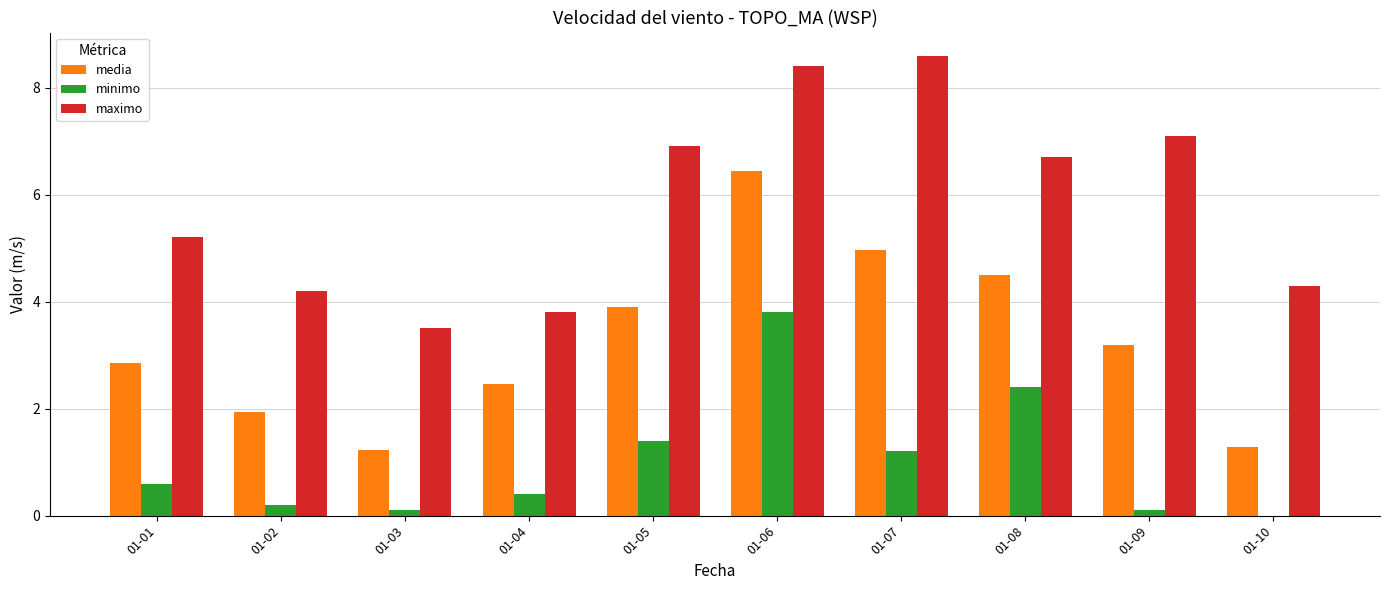

Which label corresponds to the largest value in the chart?

01-07